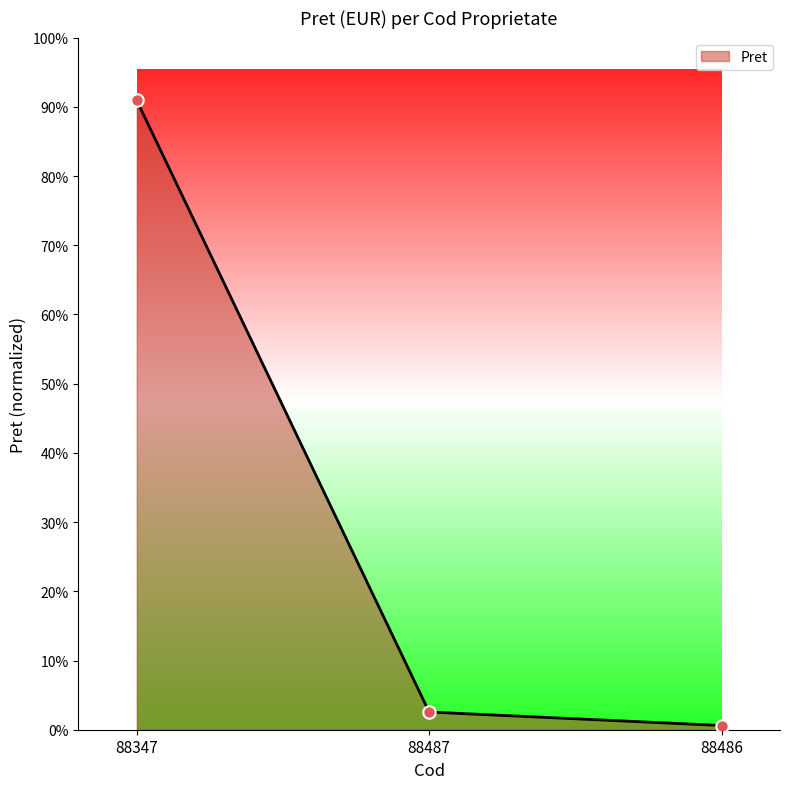

What is the change in value from 88347 to 88486?

-14900000